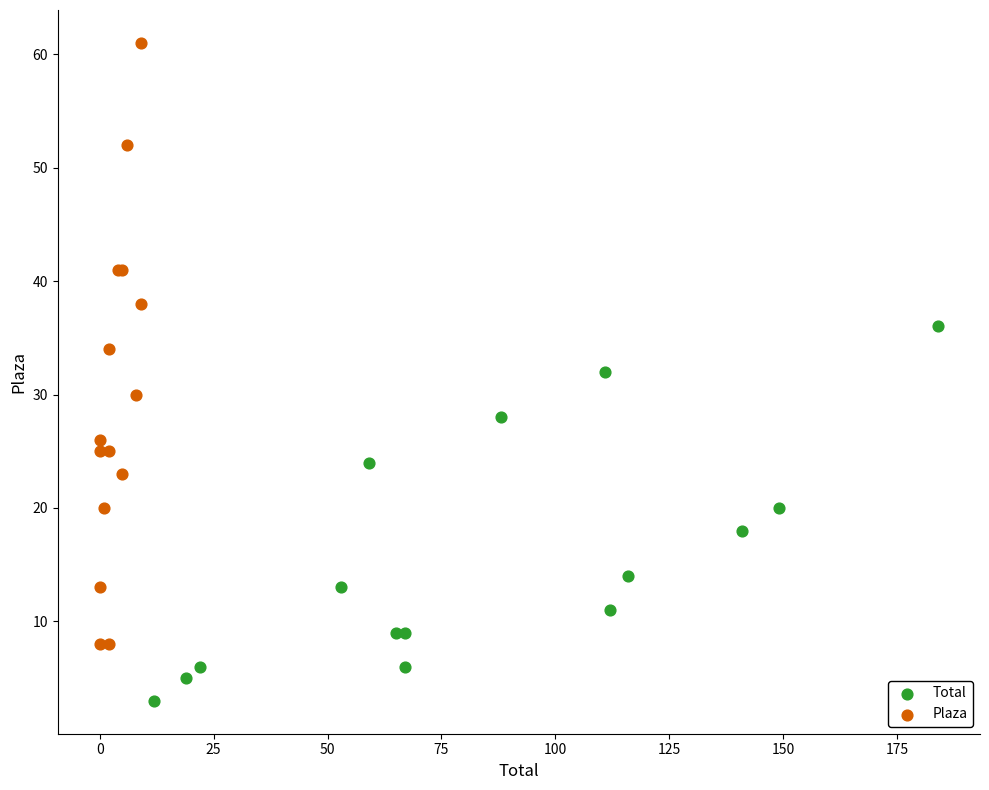

Which series contains the lowest Y value?

Total